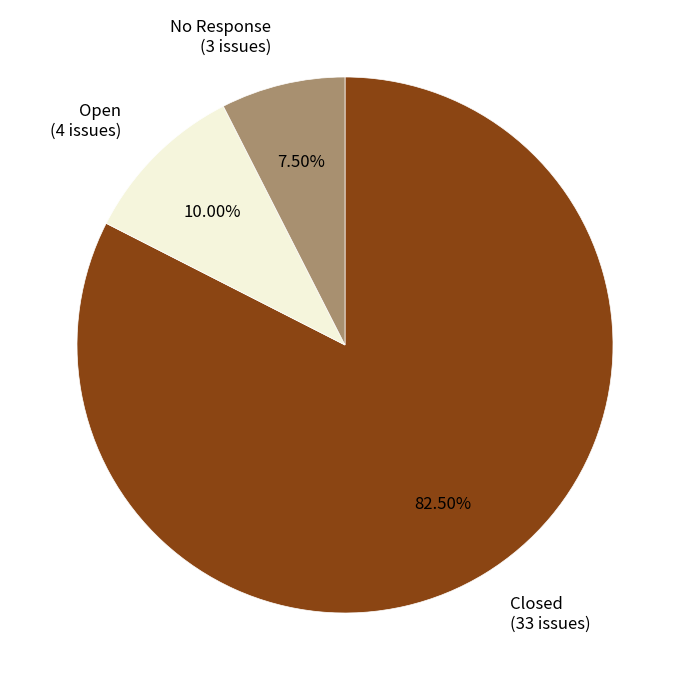

Do Open (4 issues) and No Response (3 issues) together represent more than half of the pie?

No